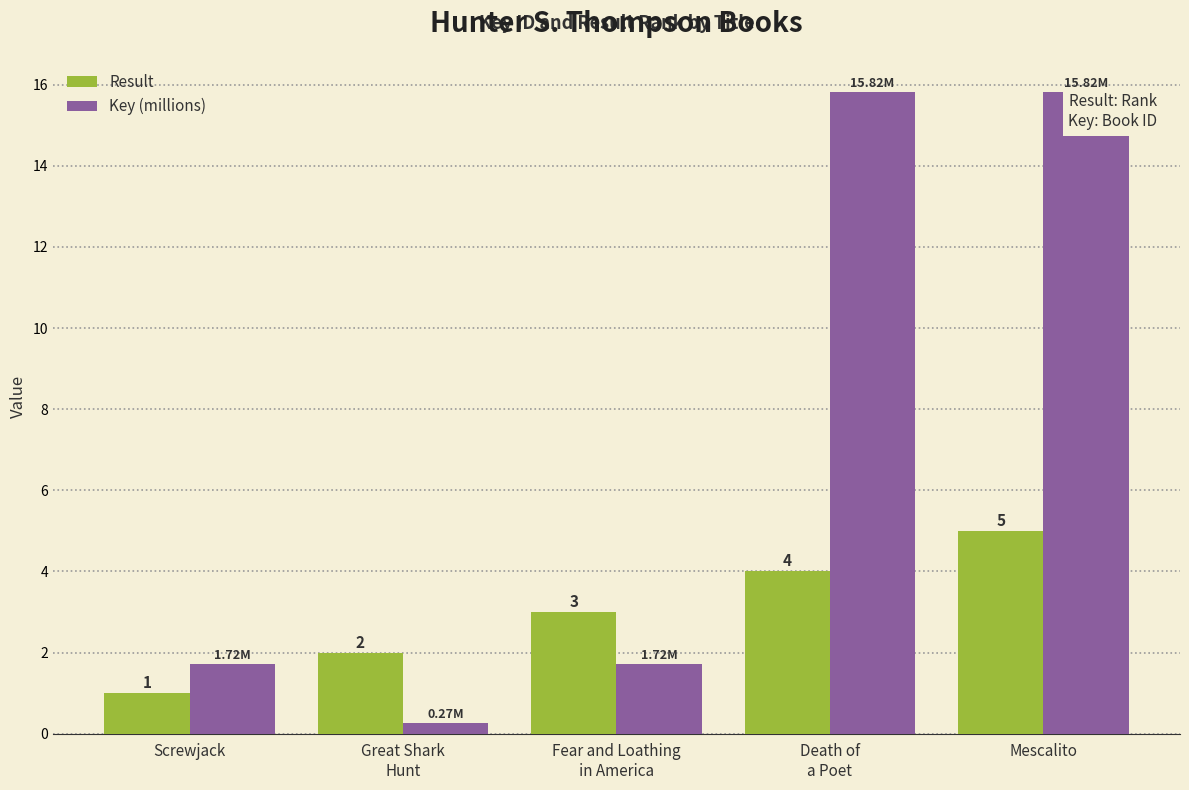

What is the difference between the maximum and minimum values in the Key (millions) series?

15.6